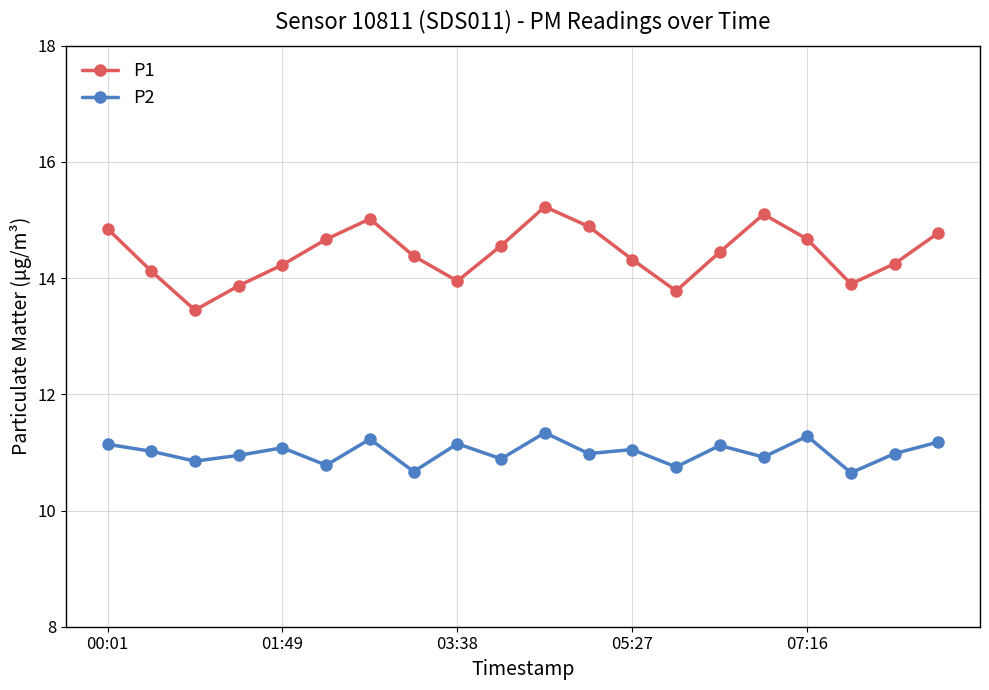

What is the difference between the maximum and minimum values in the P1 series?

1.8